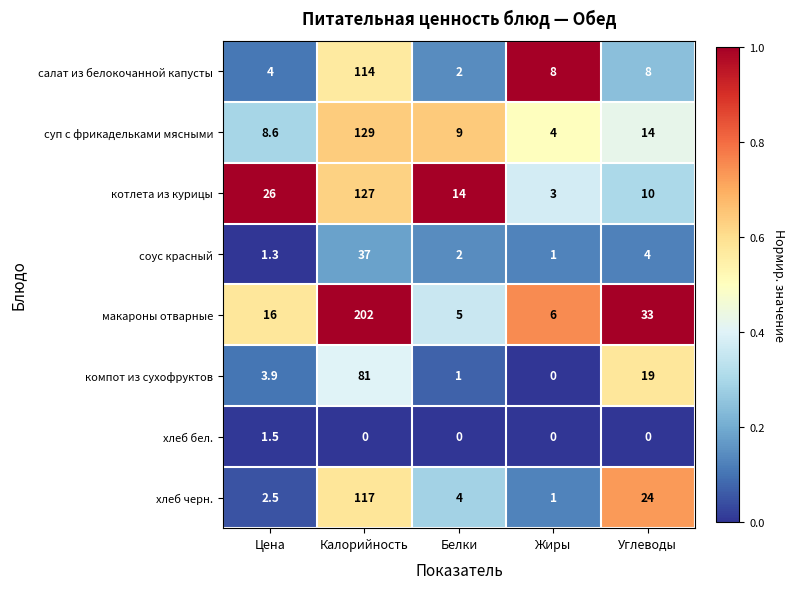

What is the total value across all series at Белки?

37.0